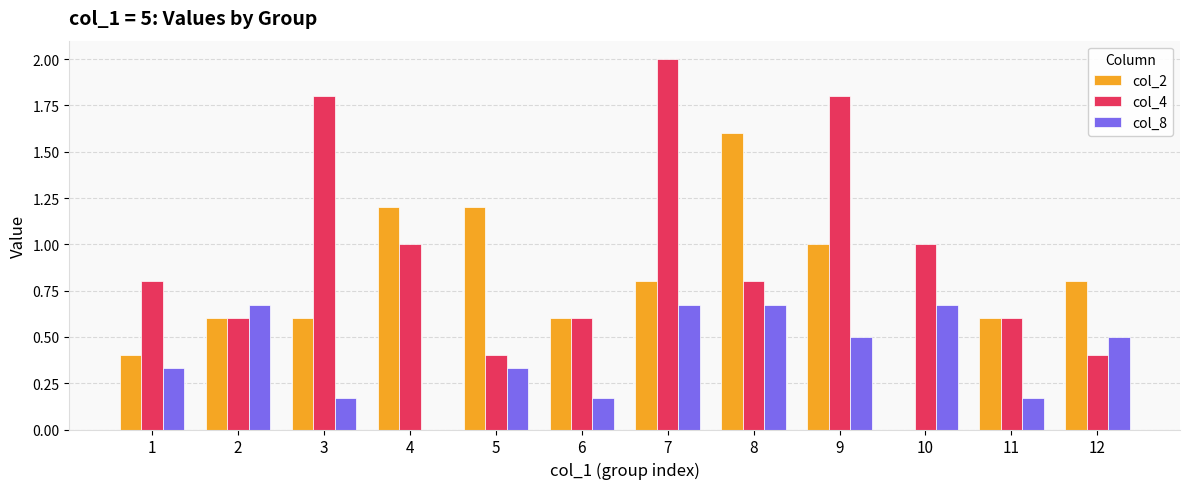

Is the value of col_2 at 12 greater than the value of col_4 at 3?

No